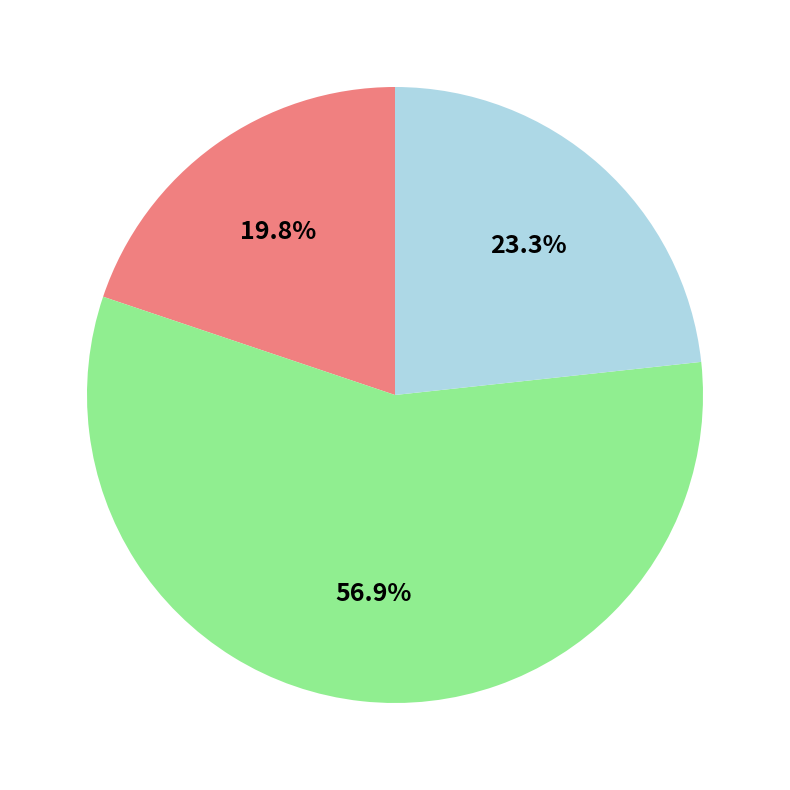

Is there a majority slice in this chart?

Yes